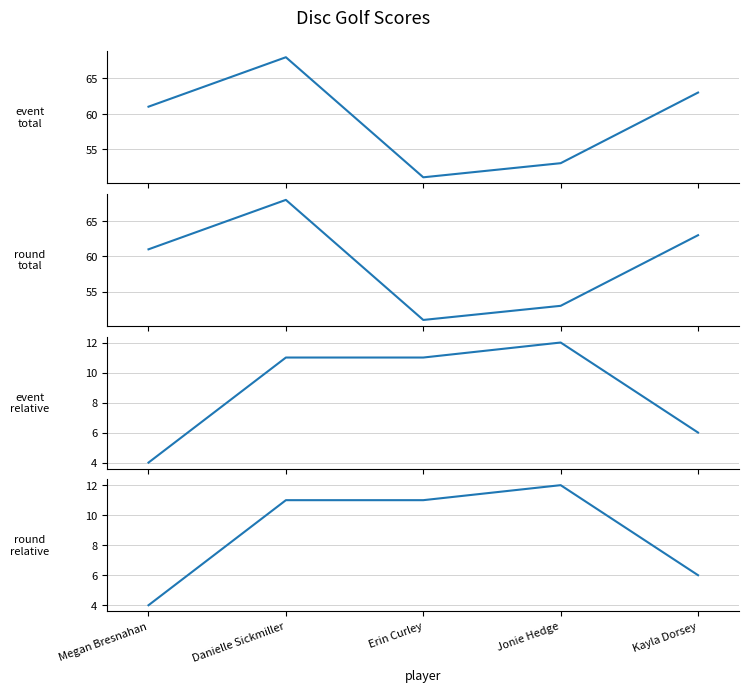

Rank the categories by event_relative_score value from lowest to highest.

Megan Bresnahan, Kayla Dorsey, Danielle Sickmiller, Erin Curley, Jonie Hedge